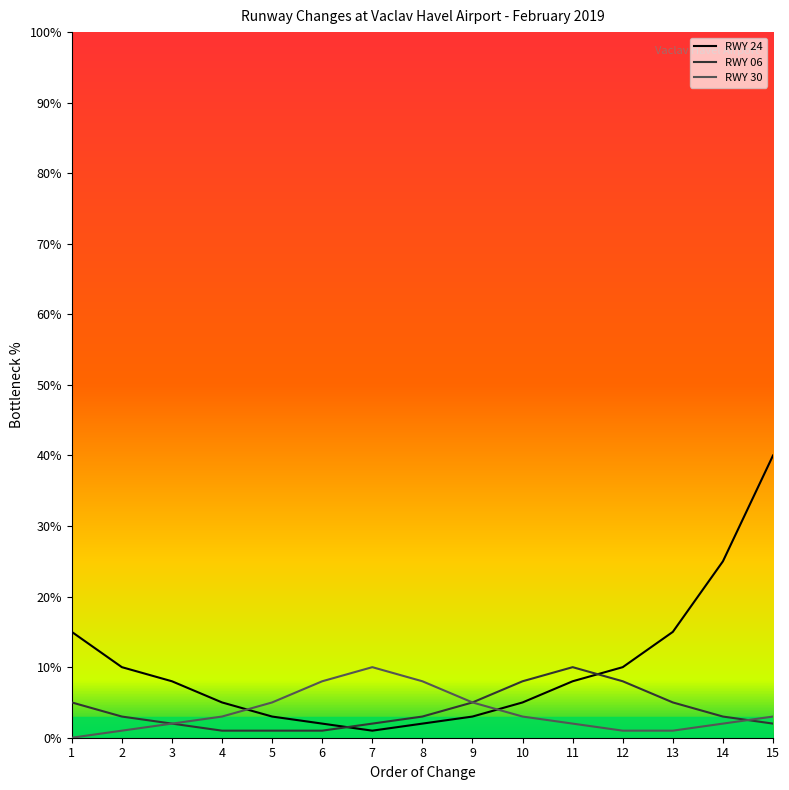

What is the total value across all series at 10?

16